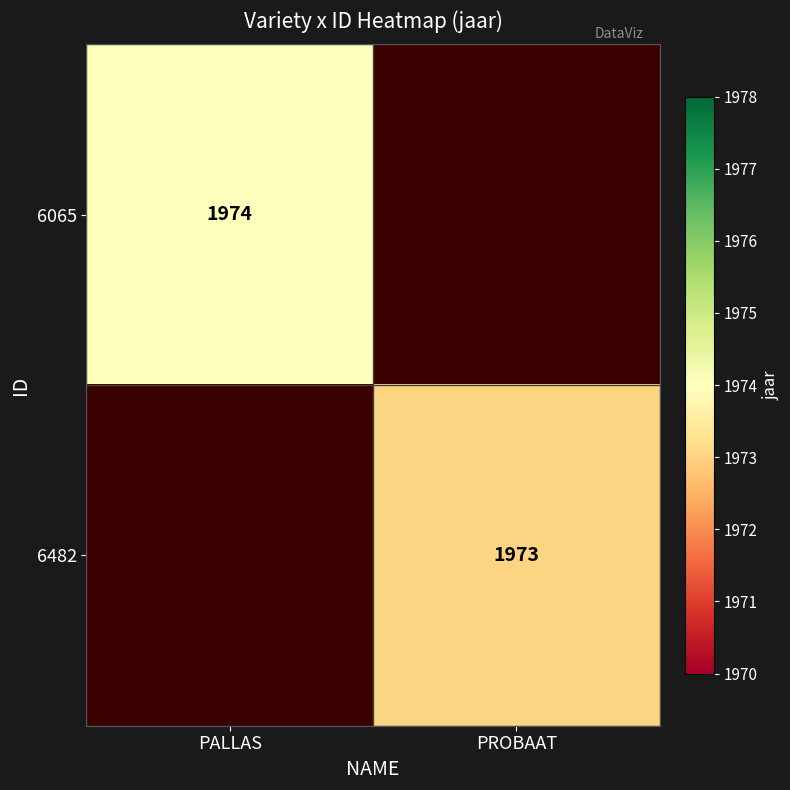

At which category is the sum across all series the highest?

PALLAS